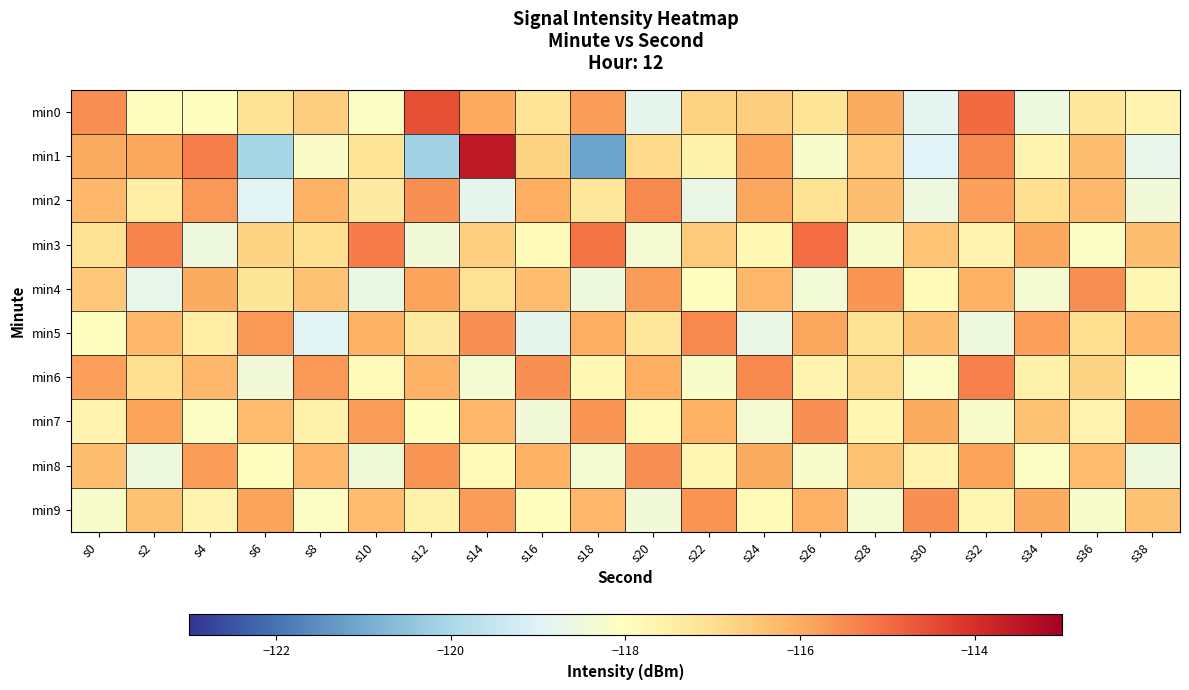

Reading left to right, list all the values displayed in this chart.

min0: s0=-115.5	s2=-118.0	s4=-118.0	s6=-117.1	s8=-116.7	s10=-118.1	s12=-114.6	s14=-115.9	s16=-117.1	s18=-115.7	s20=-118.8	s22=-116.7	s24=-116.7	s26=-117.2	s28=-116.0	s30=-118.8	s32=-115.0	s34=-118.6	s36=-117.3	s38=-117.7
min1: s0=-116.0	s2=-115.9	s4=-115.3	s6=-120.1	s8=-118.2	s10=-117.2	s12=-120.2	s14=-113.5	s16=-116.7	s18=-121.1	s20=-116.9	s22=-117.5	s24=-115.9	s26=-118.2	s28=-116.5	s30=-119.0	s32=-115.4	s34=-117.7	s36=-116.3	s38=-118.8
min2: s0=-116.2	s2=-117.5	s4=-115.7	s6=-118.9	s8=-116.1	s10=-117.3	s12=-115.6	s14=-118.8	s16=-116.0	s18=-117.2	s20=-115.5	s22=-118.7	s24=-115.9	s26=-117.1	s28=-116.3	s30=-118.6	s32=-115.8	s34=-117.0	s36=-116.2	s38=-118.5
min3: s0=-117.1	s2=-115.3	s4=-118.6	s6=-116.8	s8=-117.0	s10=-115.2	s12=-118.5	s14=-116.7	s16=-117.9	s18=-115.1	s20=-118.3	s22=-116.6	s24=-117.8	s26=-115.0	s28=-118.2	s30=-116.5	s32=-117.7	s34=-115.9	s36=-118.1	s38=-116.3
min4: s0=-116.5	s2=-118.8	s4=-116.0	s6=-117.2	s8=-116.4	s10=-118.7	s12=-115.9	s14=-117.1	s16=-116.3	s18=-118.5	s20=-115.8	s22=-118.0	s24=-116.2	s26=-118.4	s28=-115.7	s30=-117.9	s32=-116.1	s34=-118.3	s36=-115.5	s38=-117.8
min5: s0=-118.0	s2=-116.2	s4=-117.5	s6=-115.7	s8=-118.9	s10=-116.1	s12=-117.3	s14=-115.6	s16=-118.8	s18=-116.0	s20=-117.2	s22=-115.5	s24=-118.7	s26=-115.9	s28=-117.1	s30=-116.3	s32=-118.6	s34=-115.8	s36=-117.0	s38=-116.2
min6: s0=-115.8	s2=-117.0	s4=-116.2	s6=-118.5	s8=-115.7	s10=-117.9	s12=-116.1	s14=-118.3	s16=-115.6	s18=-117.8	s20=-116.0	s22=-118.2	s24=-115.5	s26=-117.7	s28=-116.9	s30=-118.1	s32=-115.3	s34=-117.6	s36=-116.8	s38=-118.0
min7: s0=-117.7	s2=-115.9	s4=-118.1	s6=-116.3	s8=-117.5	s10=-115.8	s12=-118.0	s14=-116.2	s16=-118.4	s18=-115.7	s20=-117.9	s22=-116.1	s24=-118.3	s26=-115.5	s28=-117.8	s30=-116.0	s32=-118.2	s34=-116.4	s36=-117.7	s38=-115.9
min8: s0=-116.3	s2=-118.5	s4=-115.8	s6=-118.0	s8=-116.2	s10=-118.4	s12=-115.7	s14=-117.9	s16=-116.1	s18=-118.3	s20=-115.5	s22=-117.8	s24=-116.0	s26=-118.2	s28=-116.4	s30=-117.7	s32=-115.9	s34=-118.1	s36=-116.3	s38=-118.5
min9: s0=-118.2	s2=-116.4	s4=-117.7	s6=-115.9	s8=-118.1	s10=-116.3	s12=-117.5	s14=-115.8	s16=-118.0	s18=-116.2	s20=-118.4	s22=-115.7	s24=-117.9	s26=-116.1	s28=-118.3	s30=-115.5	s32=-117.8	s34=-116.0	s36=-118.2	s38=-116.4